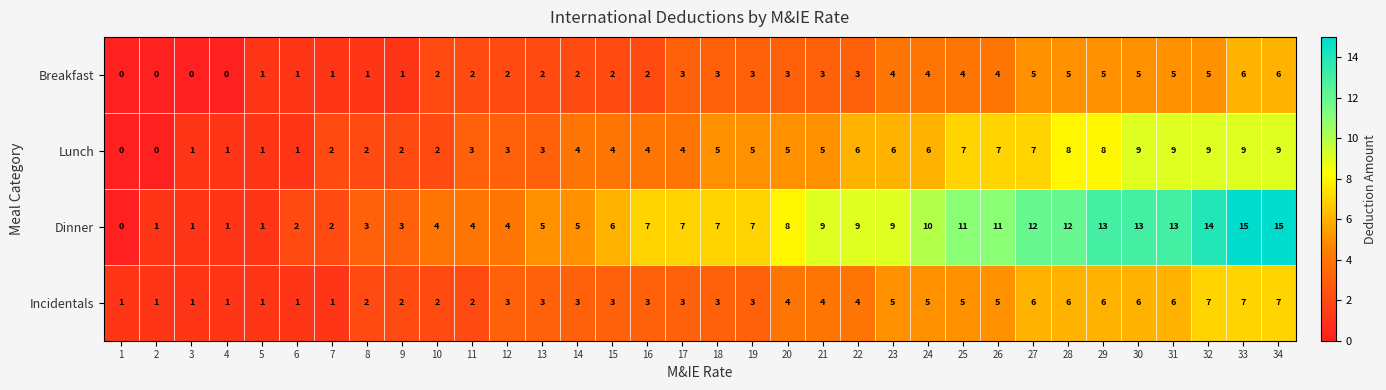

What is the maximum value shown in the chart?

15